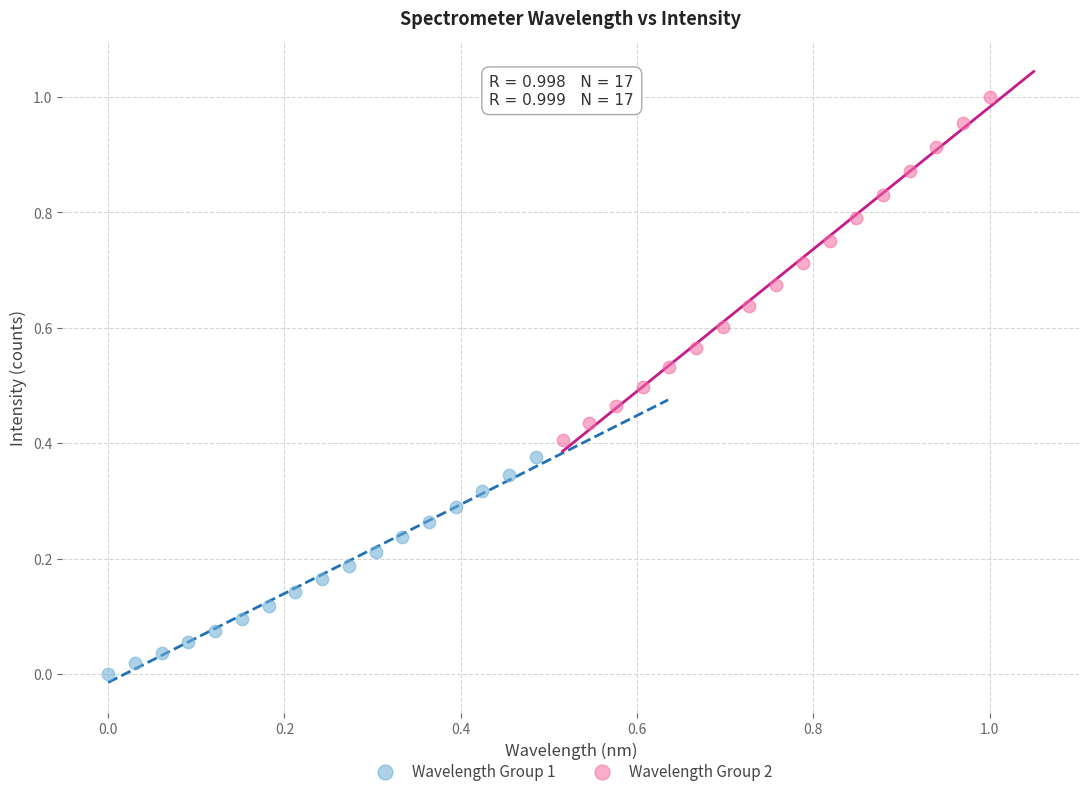

What are all the series names shown in the legend?

Wavelength Group 1, Wavelength Group 2